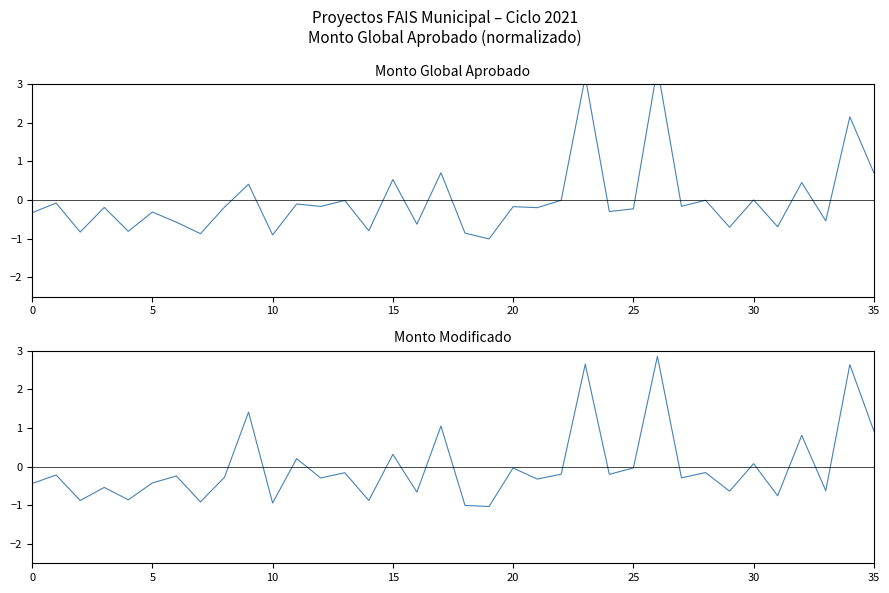

How many lines are shown in the chart?

2